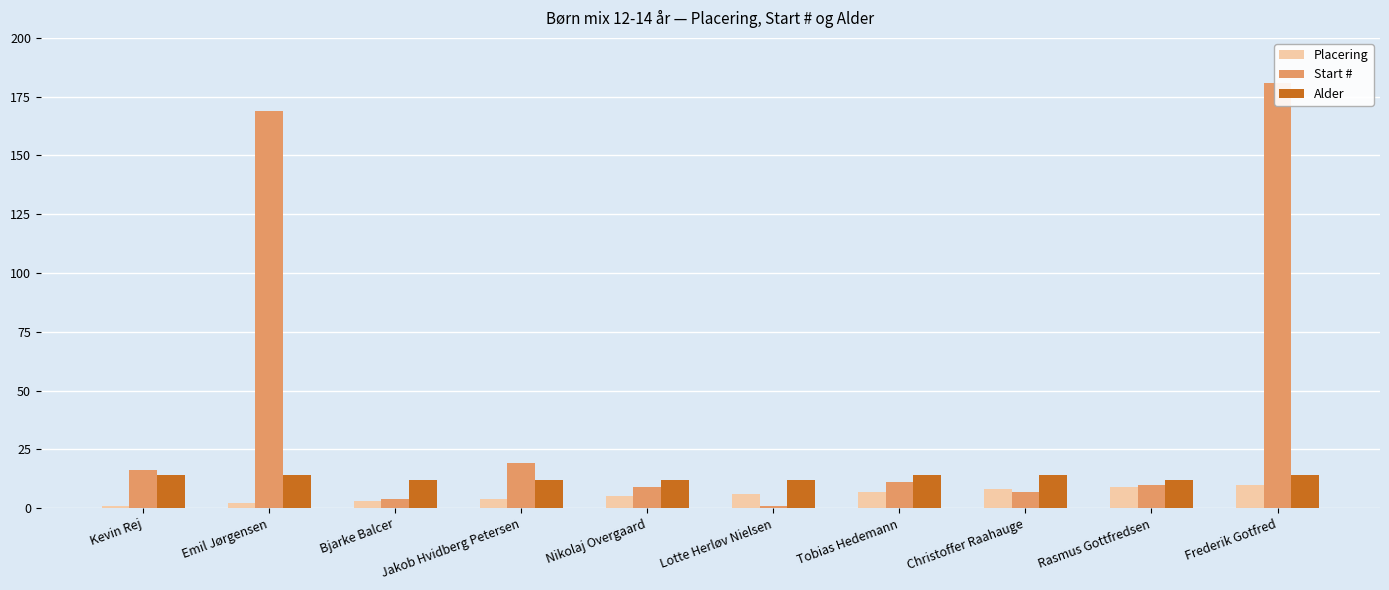

Between Nikolaj Overgaard and Rasmus Gottfredsen, which is larger?

Rasmus Gottfredsen